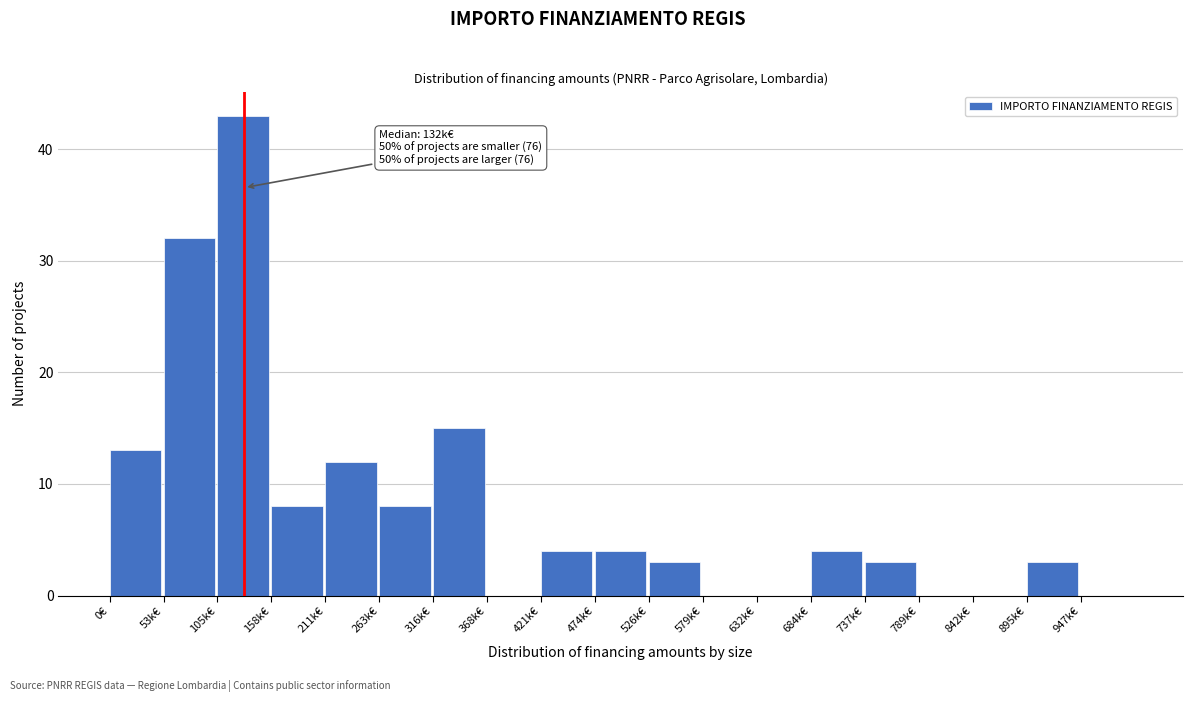

Reading left to right, transcribe all the data shown in this chart.

0€=13	53k€=32	105k€=43	158k€=8	211k€=12	263k€=8	316k€=15	368k€=0	421k€=4	474k€=4	526k€=3	579k€=0	632k€=0	684k€=4	737k€=3	789k€=0	842k€=0	895k€=3	947k€=0